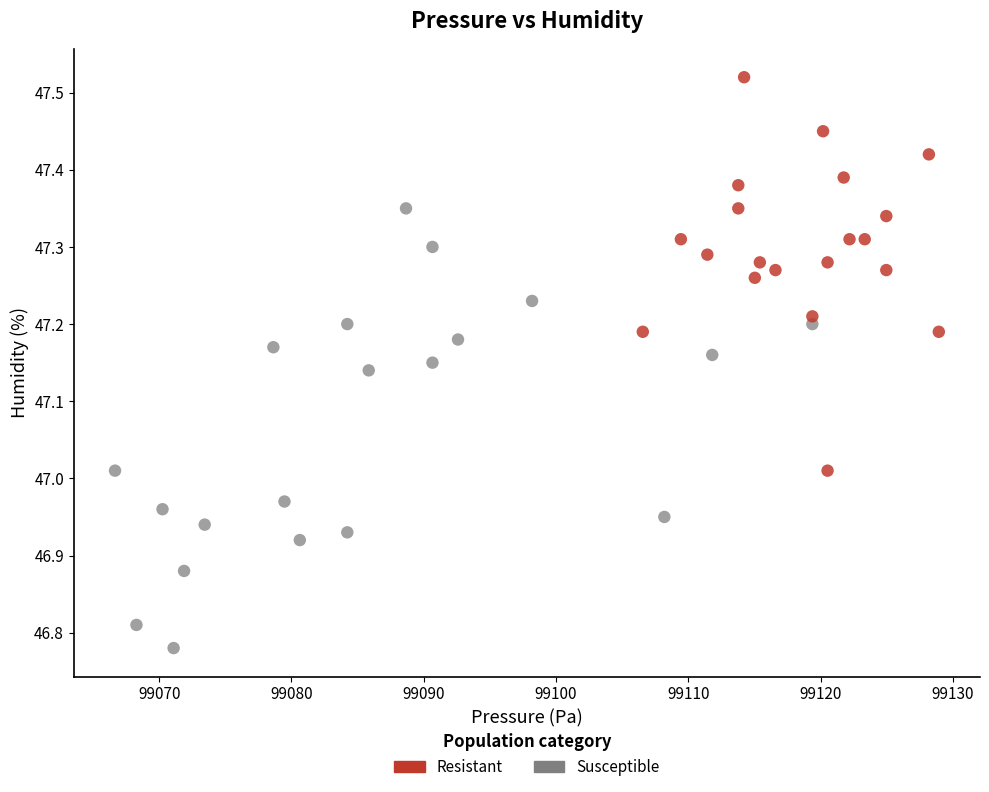

Which series contains the highest Y value?

Resistant